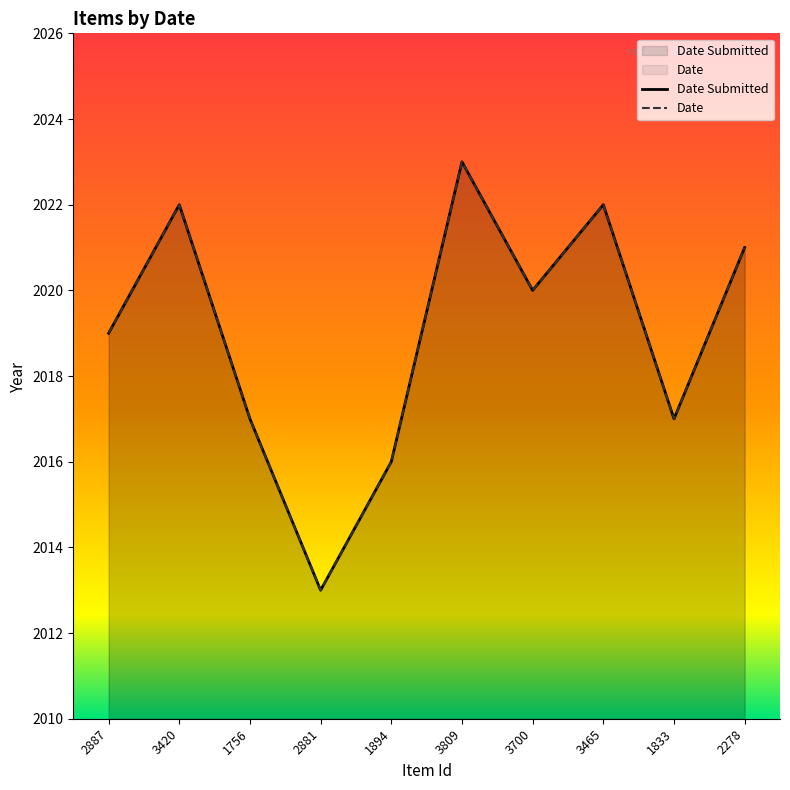

True or false: Date Submitted has more than 1 points higher than both neighbors.

True